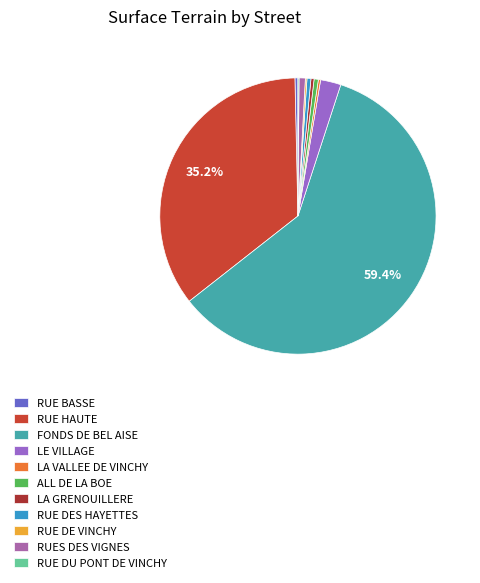

Does FONDS DE BEL AISE represent more than half of the total?

Yes